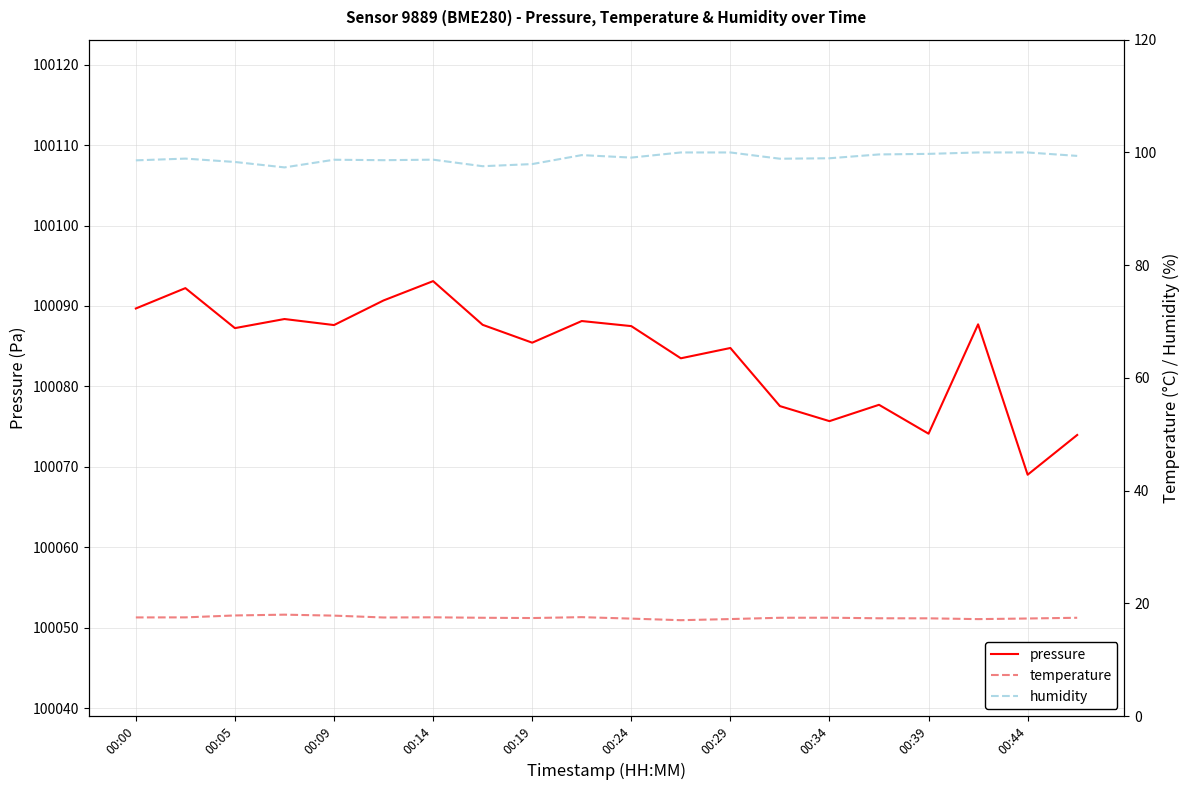

True or false: humidity and pressure intersect in this chart.

False